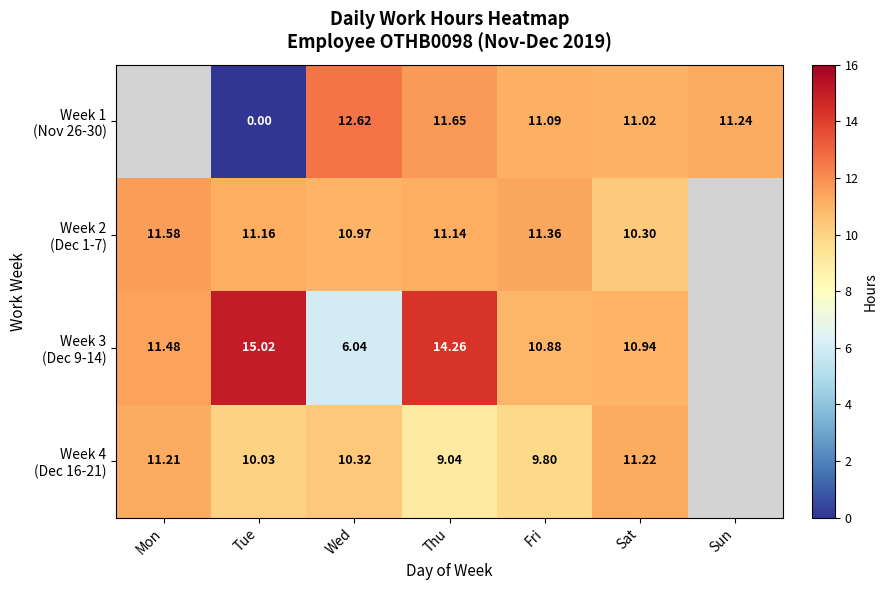

Where does the Week 4 (Dec 16-21) series first go above 10?

Mon